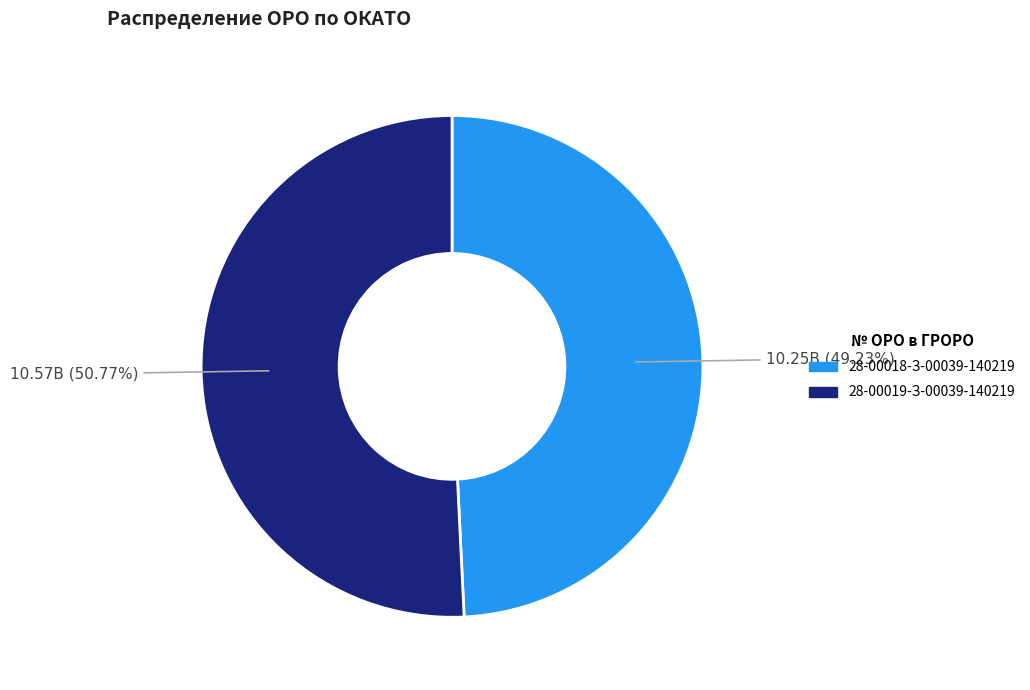

Between 28-00019-З-00039-140219 and 28-00018-З-00039-140219, which is larger?

28-00019-З-00039-140219